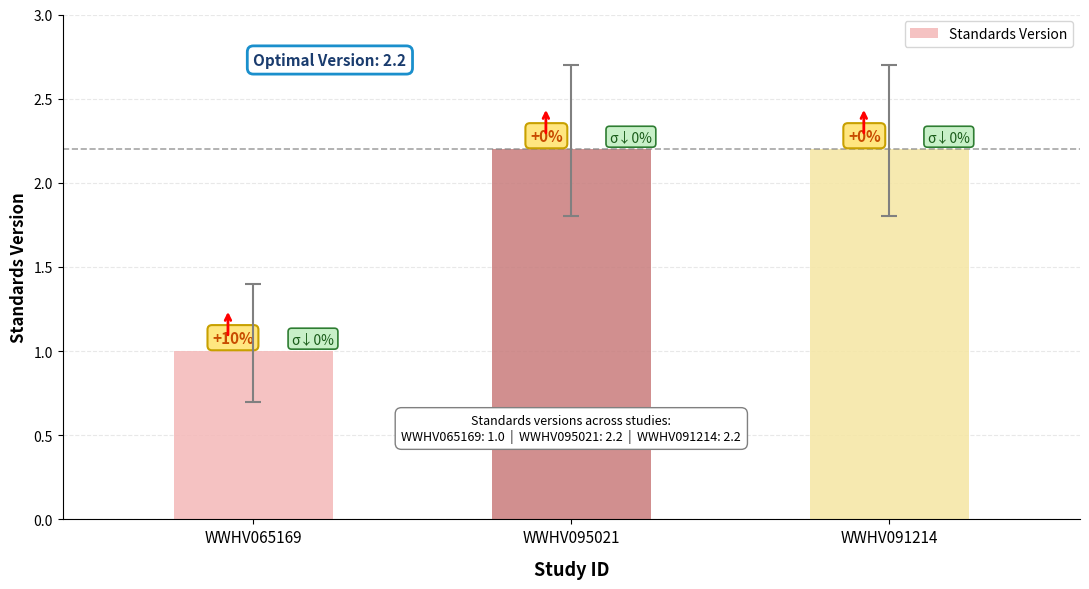

How many bars are there in total?

3